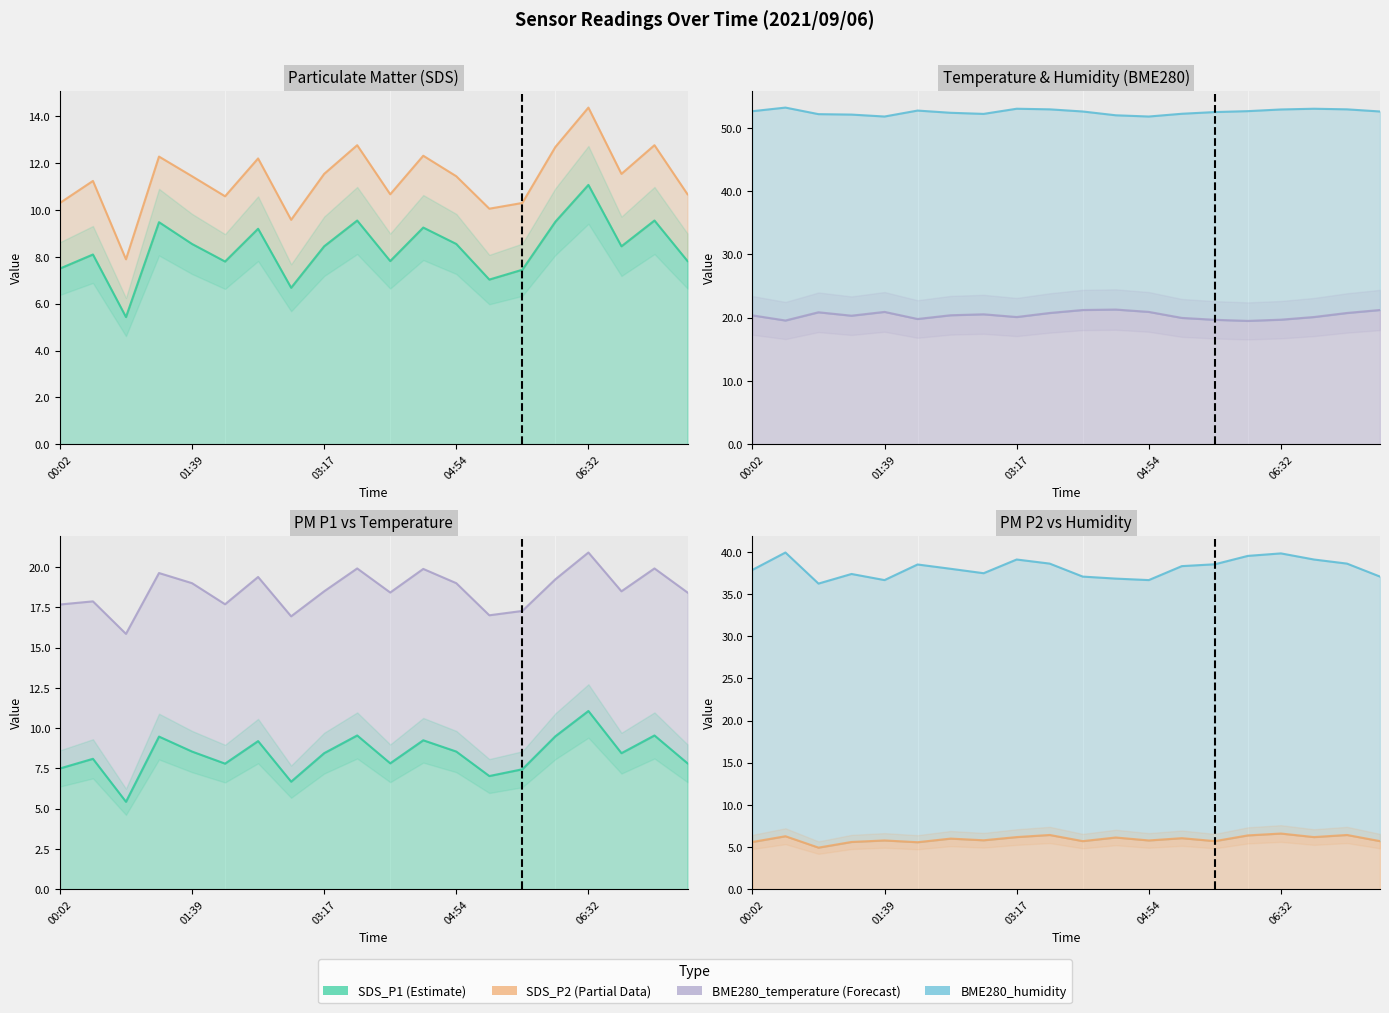

Reading left to right, extract all data points from this chart.

SDS_P1 line: 7.5	8.1	5.4	9.5	8.6	7.8	9.2	6.7	8.4	9.6	7.8	9.2	8.6	7.0	7.5	9.5	11.1	8.4	9.6	7.8
SDS_P2 line: 5.6	6.3	4.9	5.6	5.8	5.6	6.0	5.8	6.2	6.4	5.7	6.1	5.8	6.0	5.7	6.4	6.6	6.2	6.4	5.7
BME280_temperature line: 17.7	17.9	15.9	19.6	19.0	17.7	19.4	16.9	18.5	19.9	18.4	19.9	19.0	17.0	17.3	19.2	20.9	18.5	19.9	18.4
BME280_humidity line: 37.9	39.9	36.2	37.4	36.7	38.5	38.0	37.5	39.1	38.6	37.1	36.8	36.7	38.3	38.5	39.5	39.8	39.1	38.6	37.1